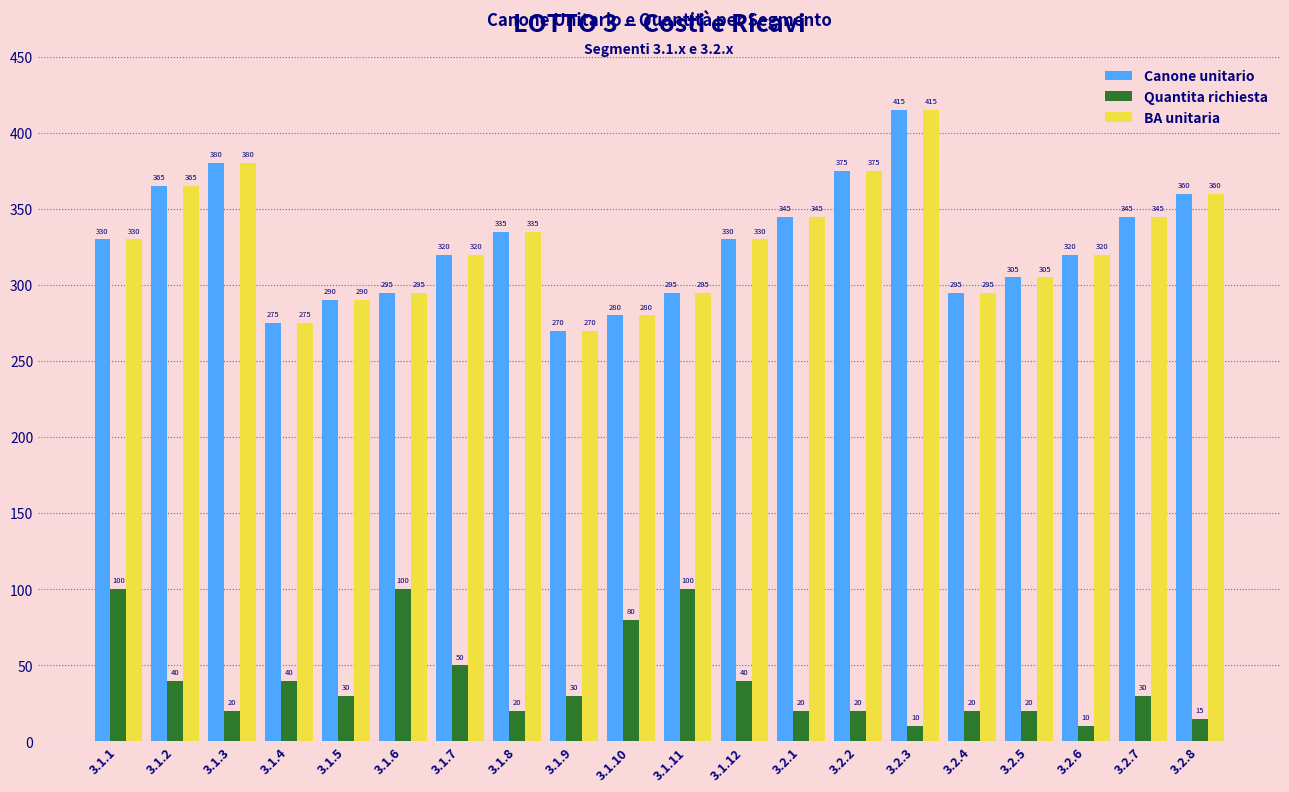

What is the total value across all series at 3.1.1?

760